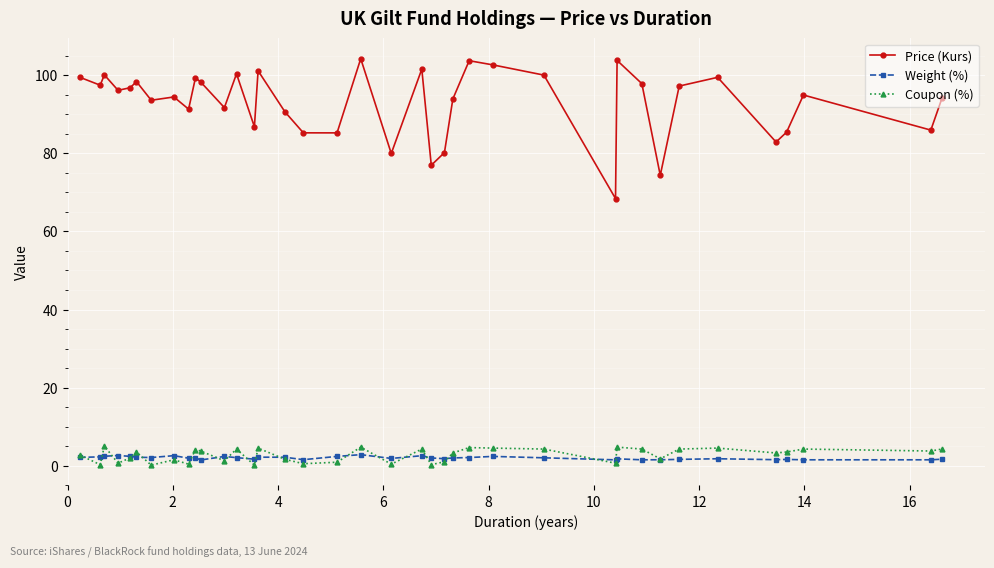

True or false: Price (Kurs) and Weight (%) cross at least once.

False